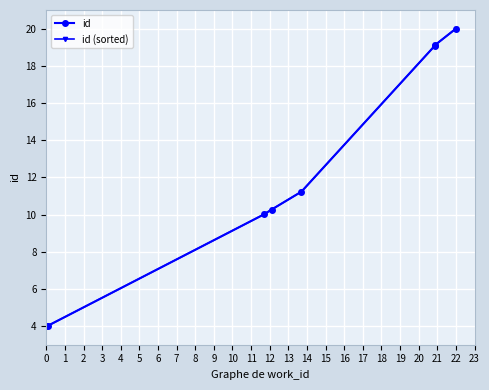

Is this an area chart (filled region under the line)?

No